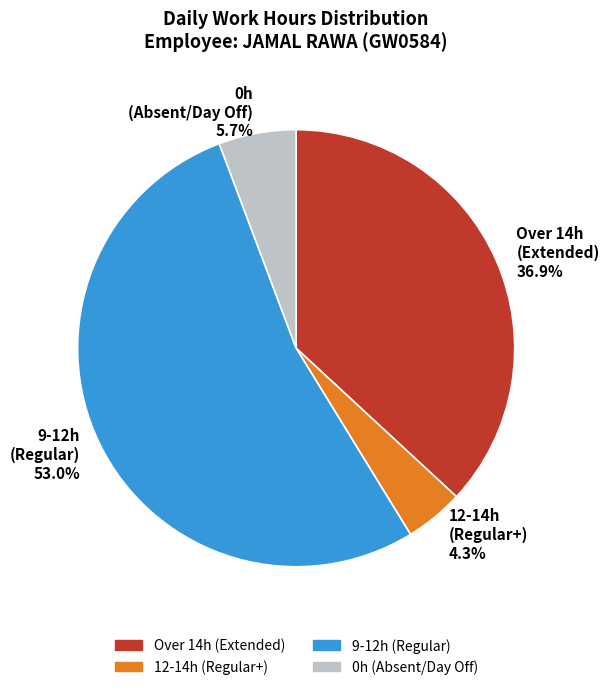

How much of the chart is everything except 12-14h (Regular+) 4.3%?

95.7%